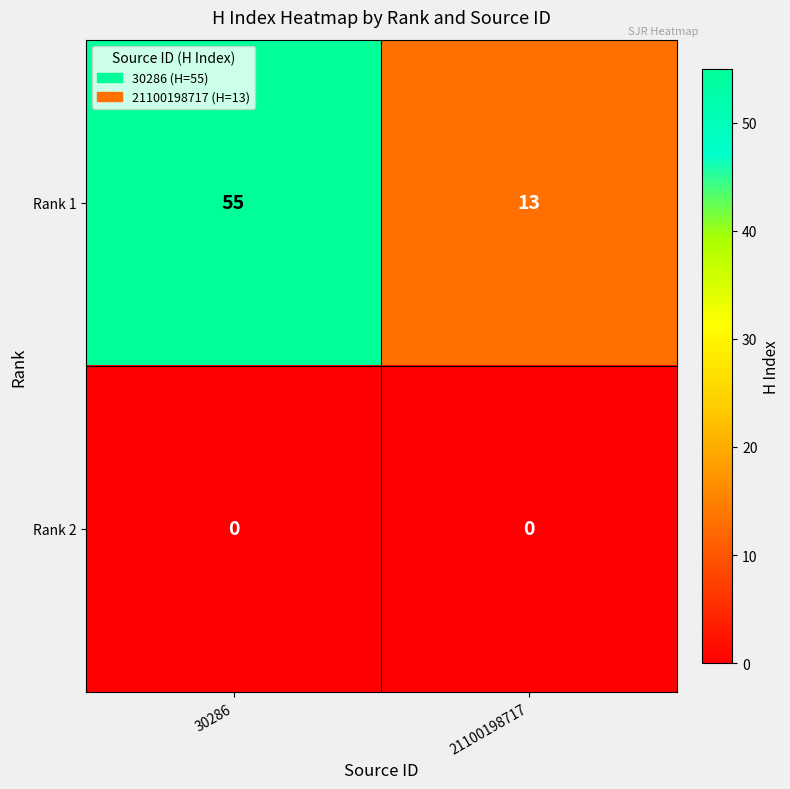

What is the sum of the Rank 1 values at 30286 and 21100198717?

68